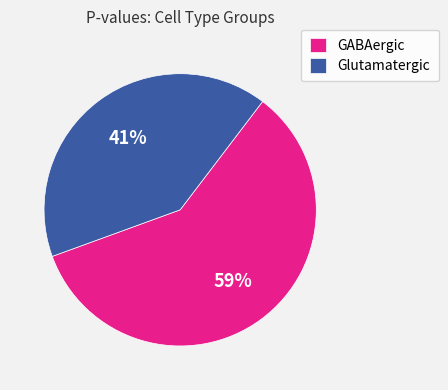

How many segments does this pie chart have?

2